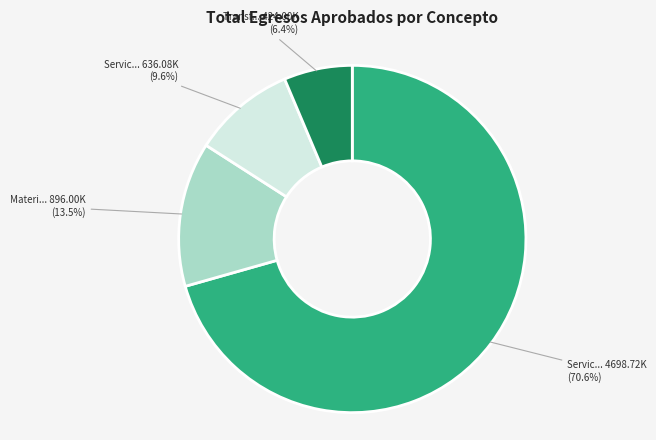

Is there any slice that represents more than half of the pie?

Yes